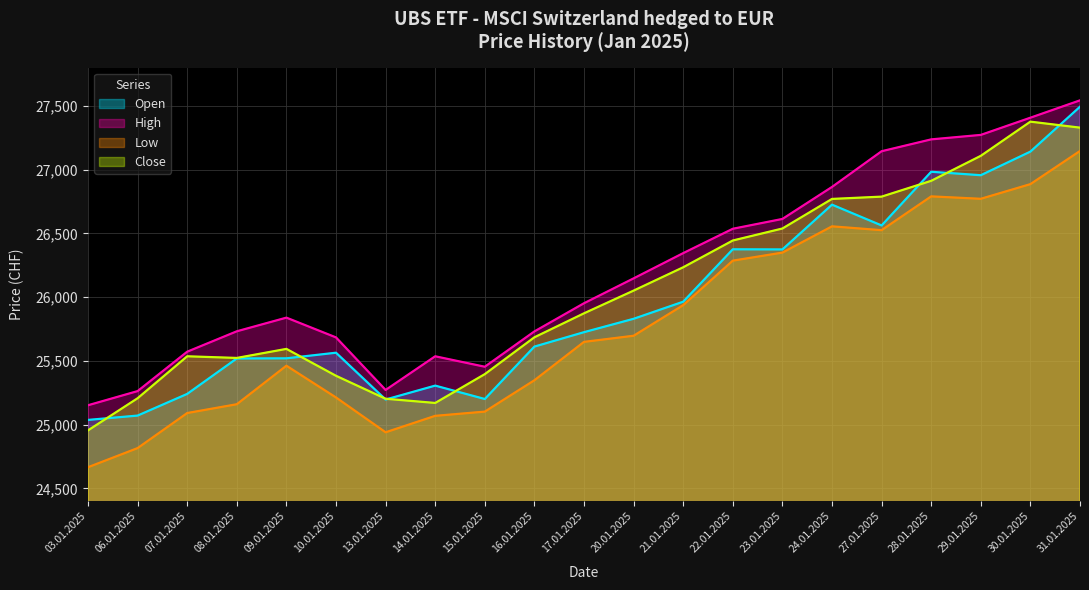

Which series has the largest total across all categories?

High